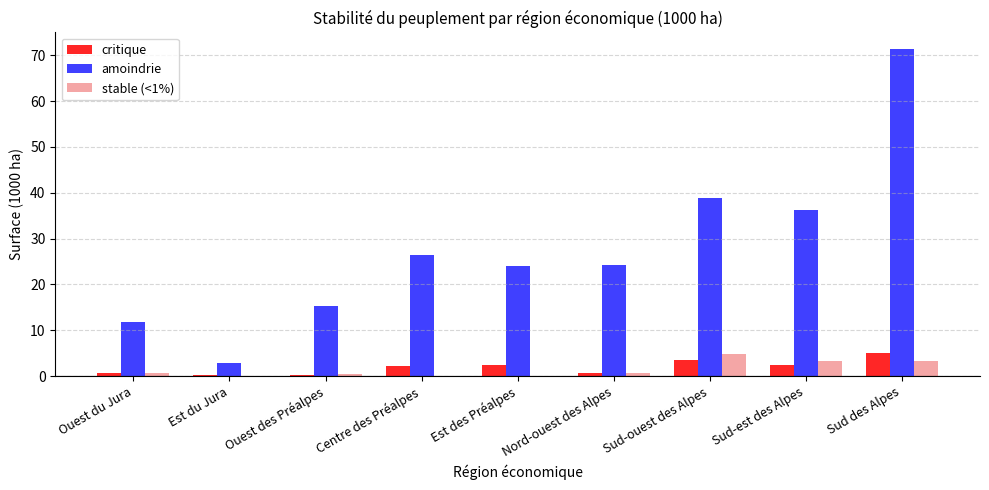

Which series changed the most between Nord-ouest des Alpes and Sud des Alpes?

amoindrie